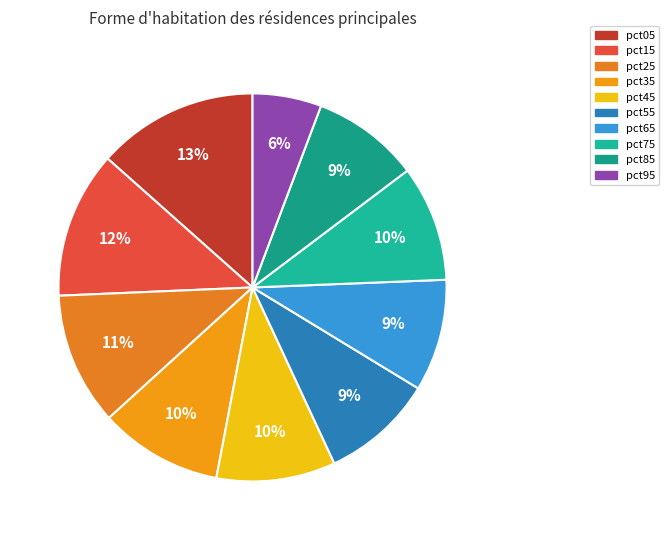

Which slice is the largest?

pct05